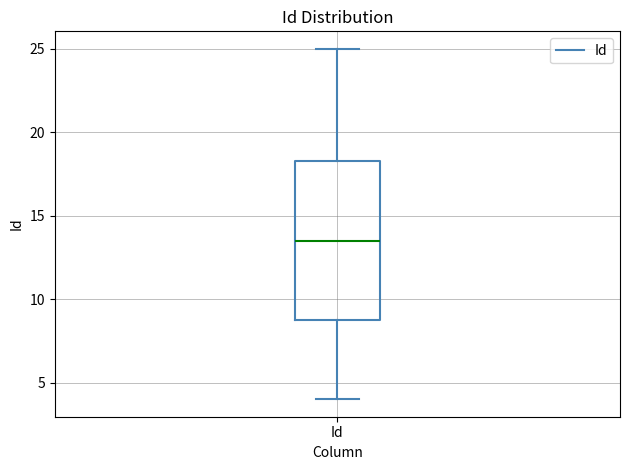

Transcribe this box plot: give where the median line is, the range the box spans, and where the two whiskers end, as read against the y-axis. The values are not printed on the chart, so give them approximately, as read against the axis.

median 13.5, box 9.0 to 18.5, whiskers 4.0 to 25.0